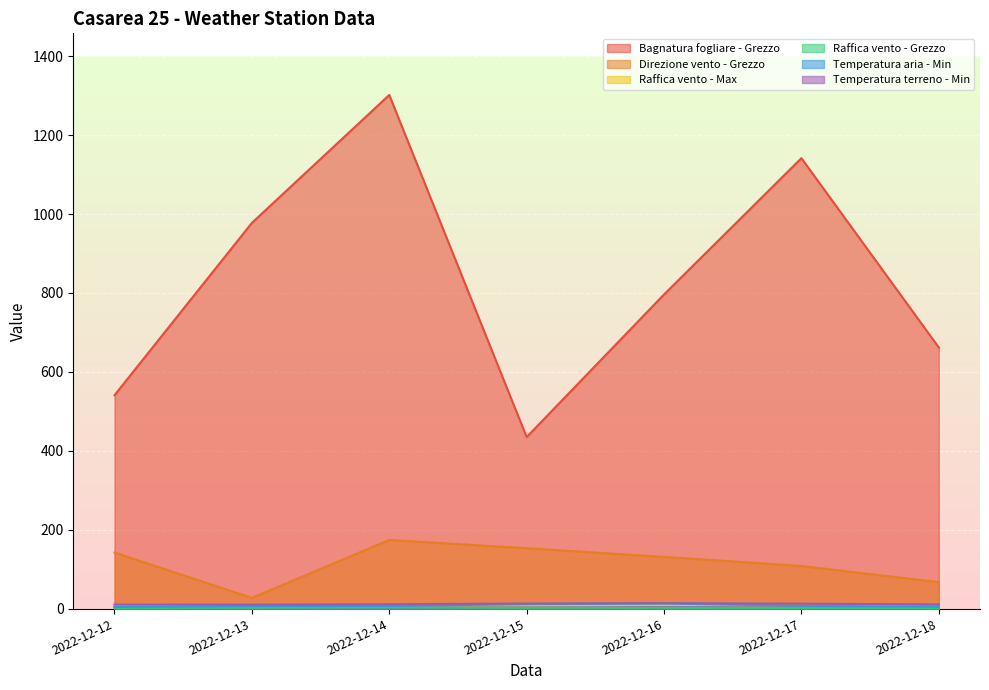

Where is the first local maximum for Temperatura aria - Min?

2022-12-16